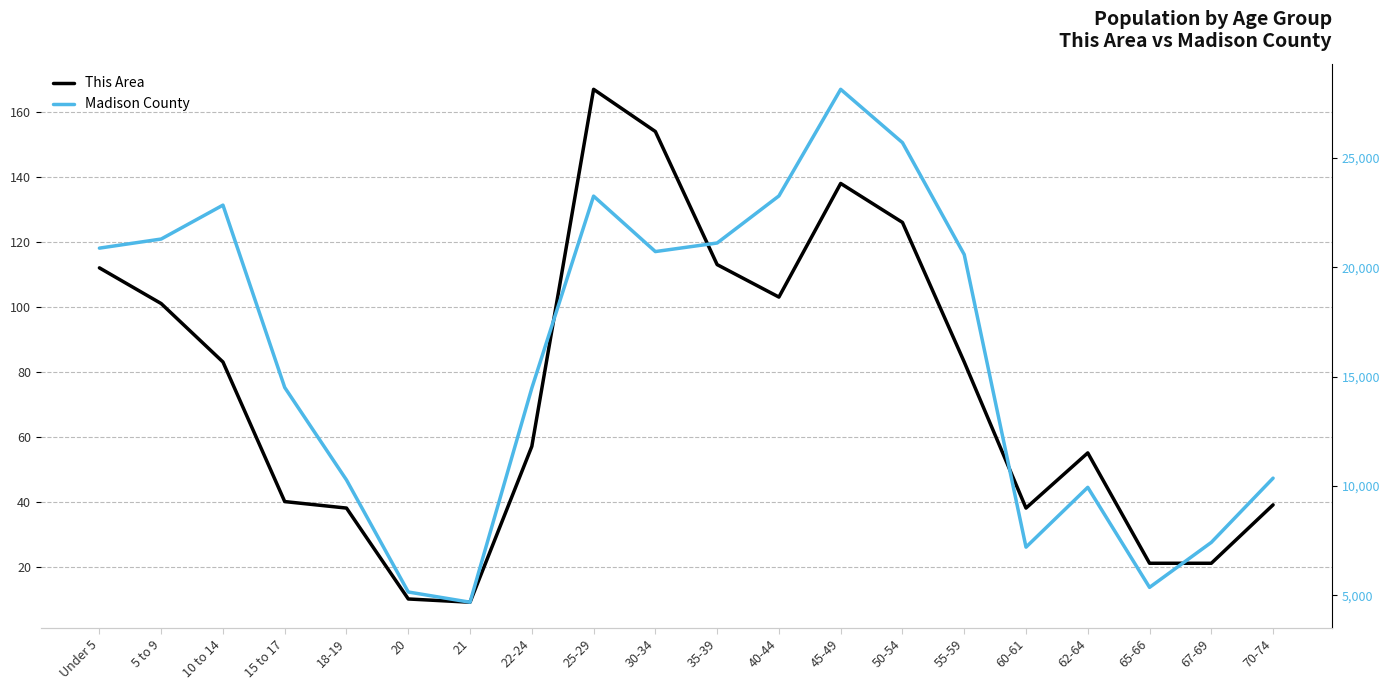

What is the label of the 9th point from the right?

40-44